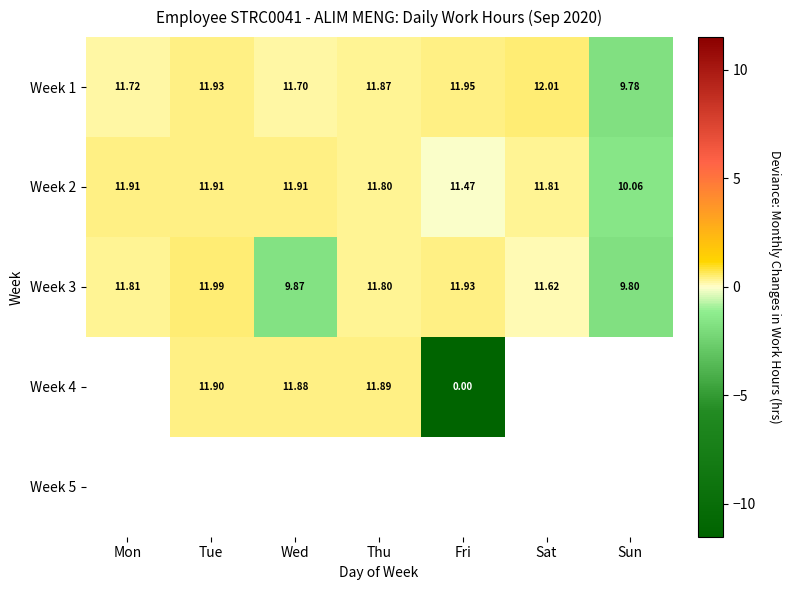

Rank the categories by Week 1 value from lowest to highest.

Sun, Wed, Mon, Thu, Tue, Fri, Sat